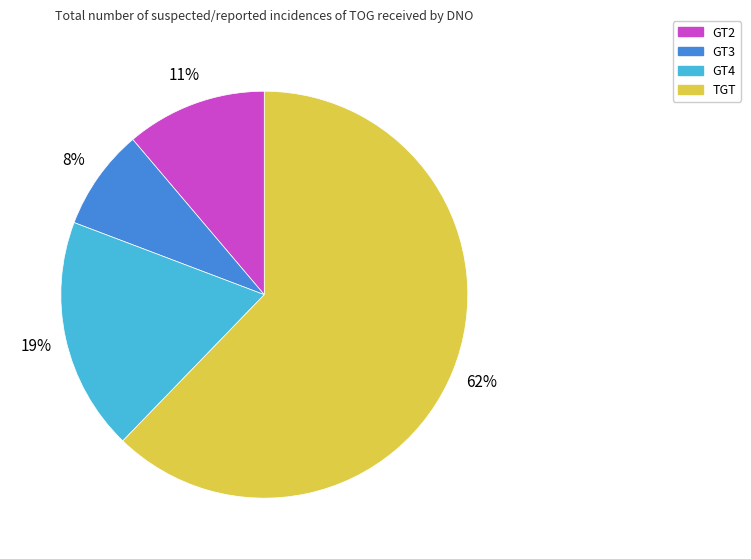

Is it true that GT3 is 8% of the pie?

True